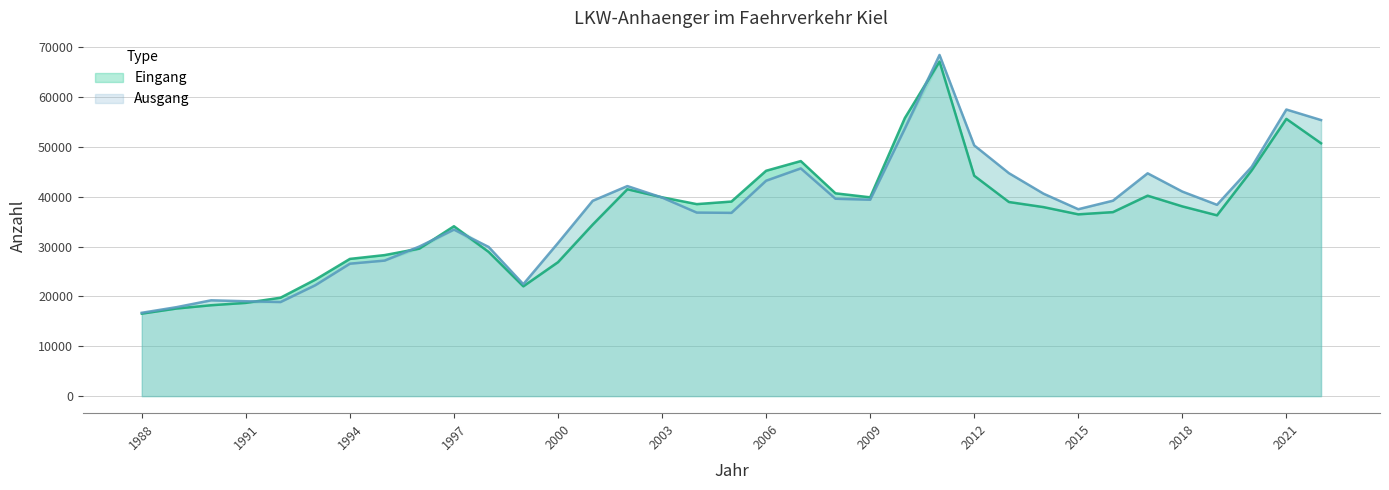

Between which two adjacent categories do Ausgang and Eingang first intersect?

1991 and 1992